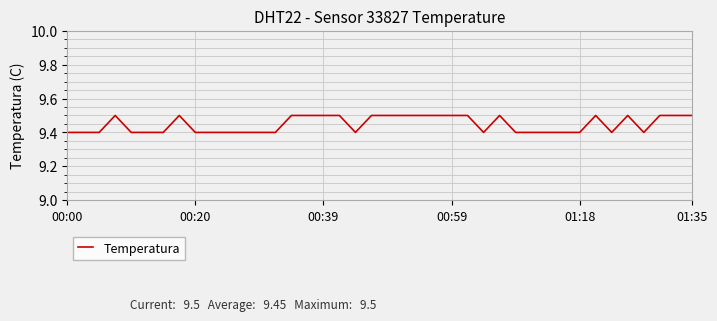

What is the smallest value displayed?

9.4